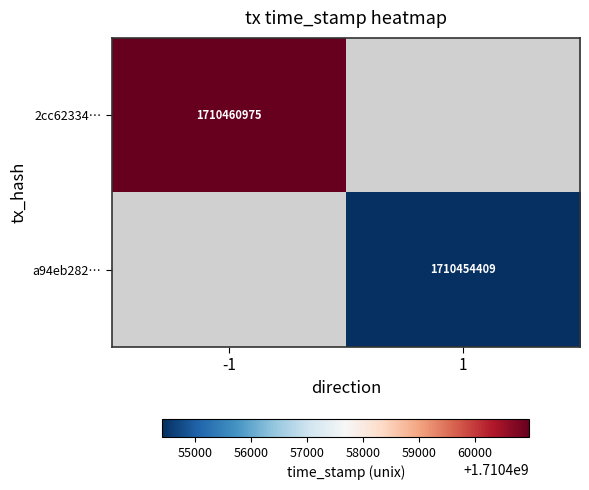

Is it true that a94eb282… equals 1710454409 at 1?

True